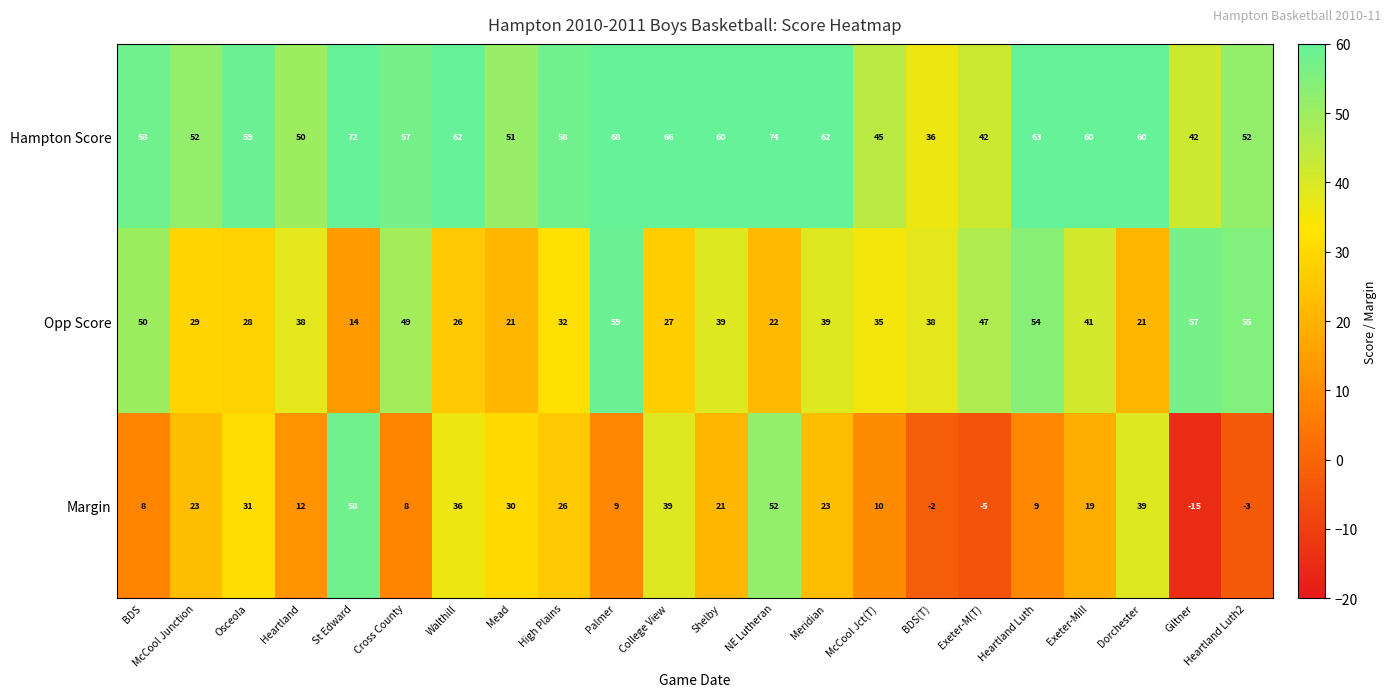

Rank the series at Dorchester from highest to lowest value.

Hampton Score, Margin, Opp Score